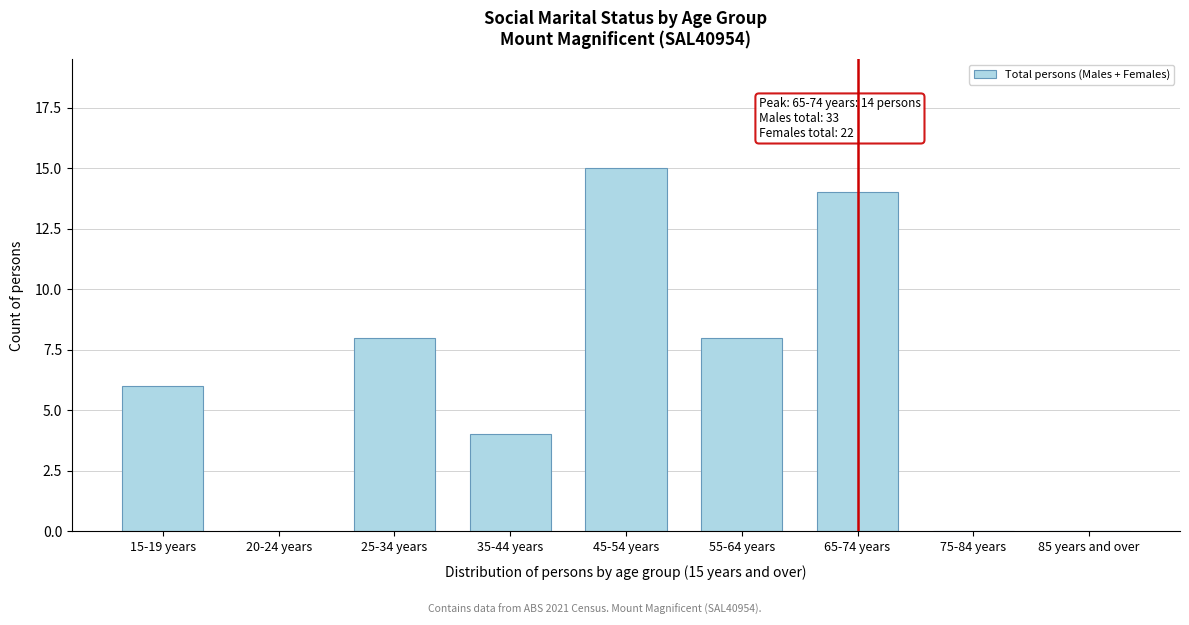

Reading left to right, what are all the values shown in this chart?

15-19 years=6	20-24 years=0	25-34 years=8	35-44 years=4	45-54 years=15	55-64 years=8	65-74 years=14	75-84 years=0	85 years and over=0